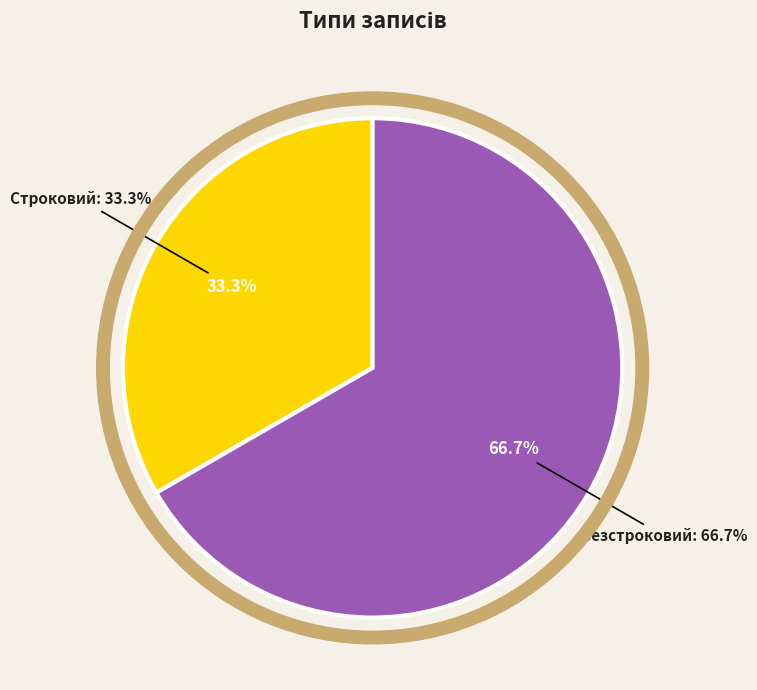

Between Строковий and Безстроковий, which is larger?

Безстроковий